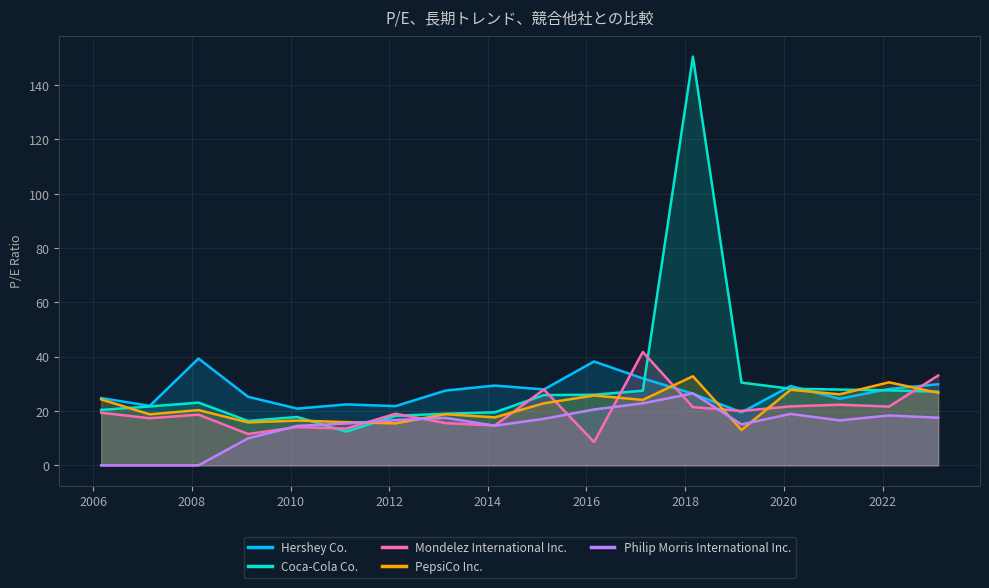

List the series in order of their peak value, lowest first.

Philip Morris International Inc., PepsiCo Inc., Hershey Co., Mondelez International Inc., Coca-Cola Co.